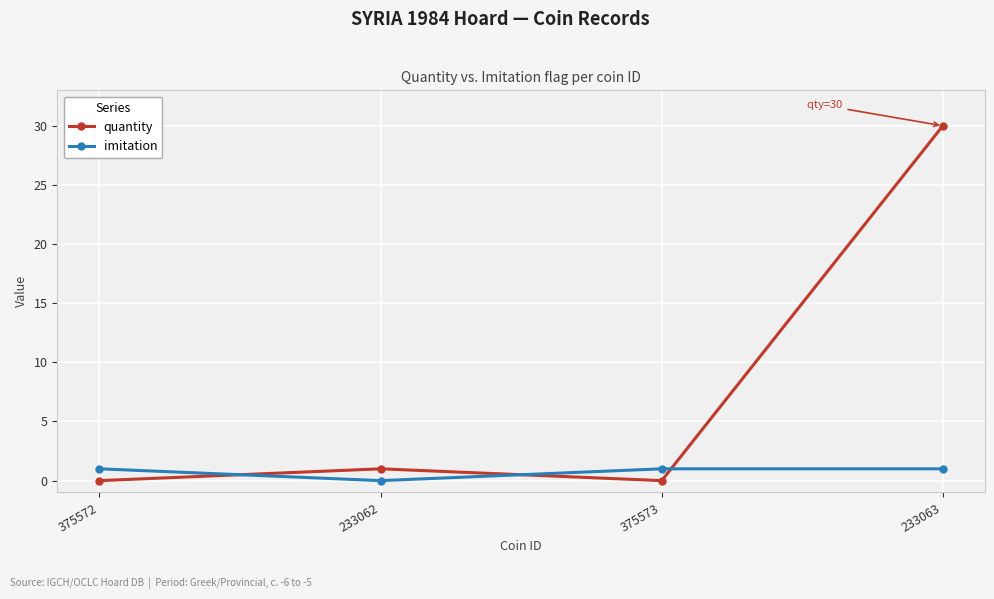

List the series in order of their peak value, lowest first.

imitation, quantity